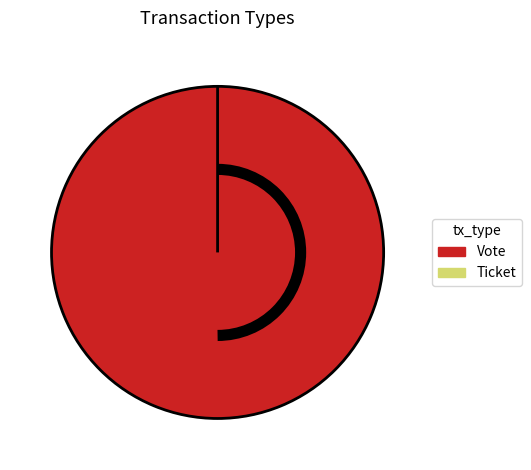

The Vote slice represents 100% of the pie. True or false?

True